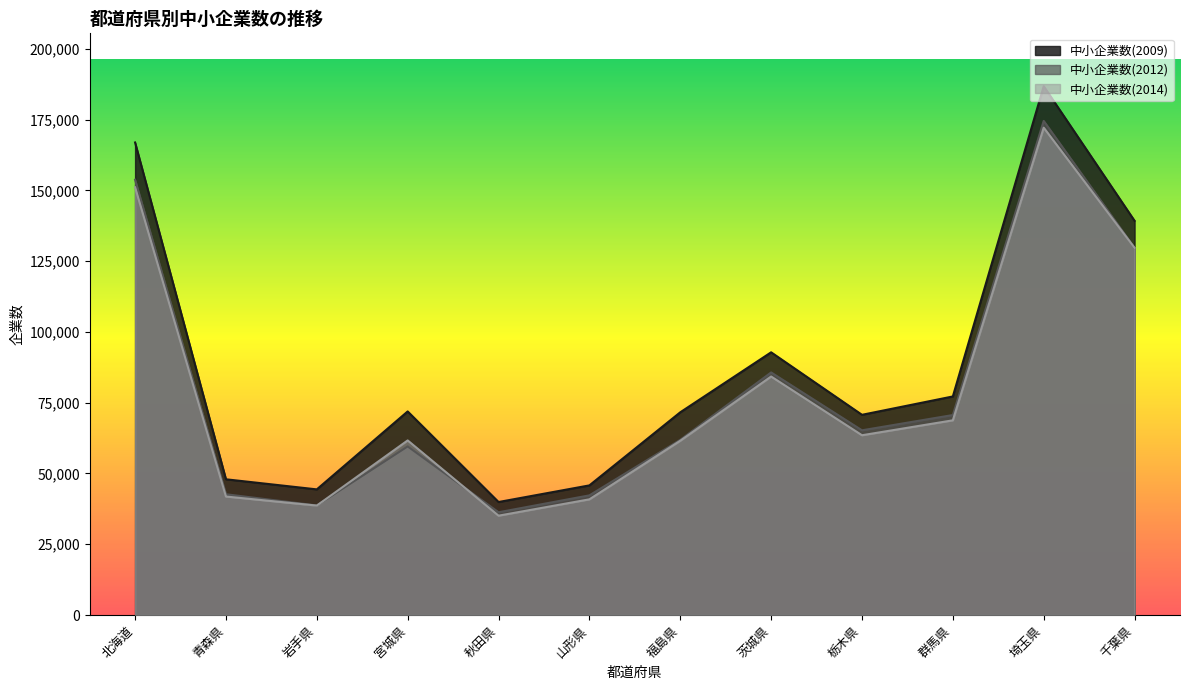

Which label corresponds to the smallest value in the chart?

秋田県